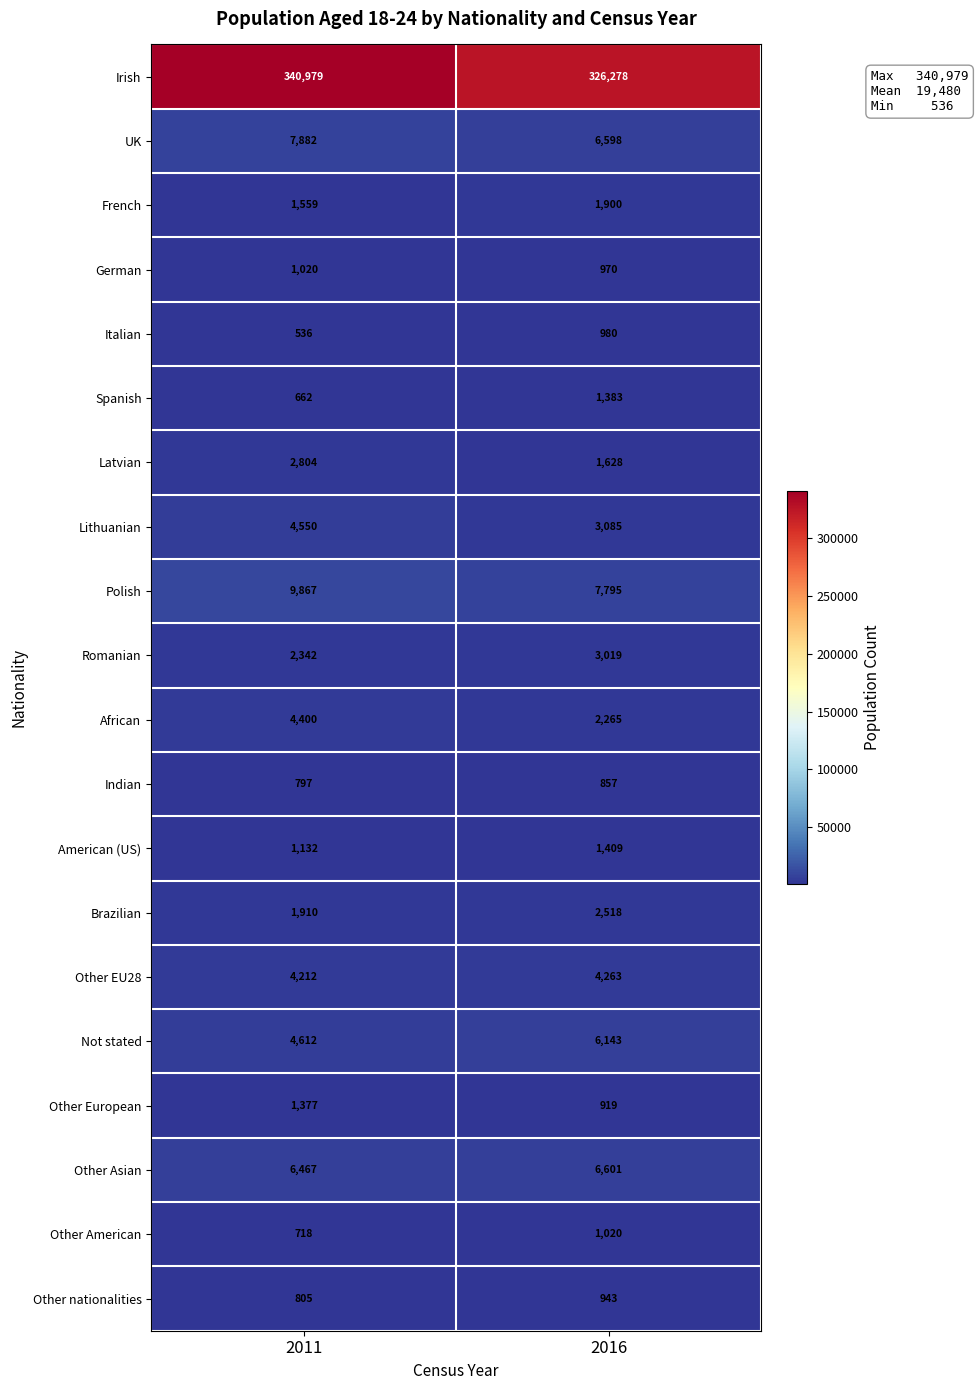

At which category does the chart reach its minimum across all series?

2011